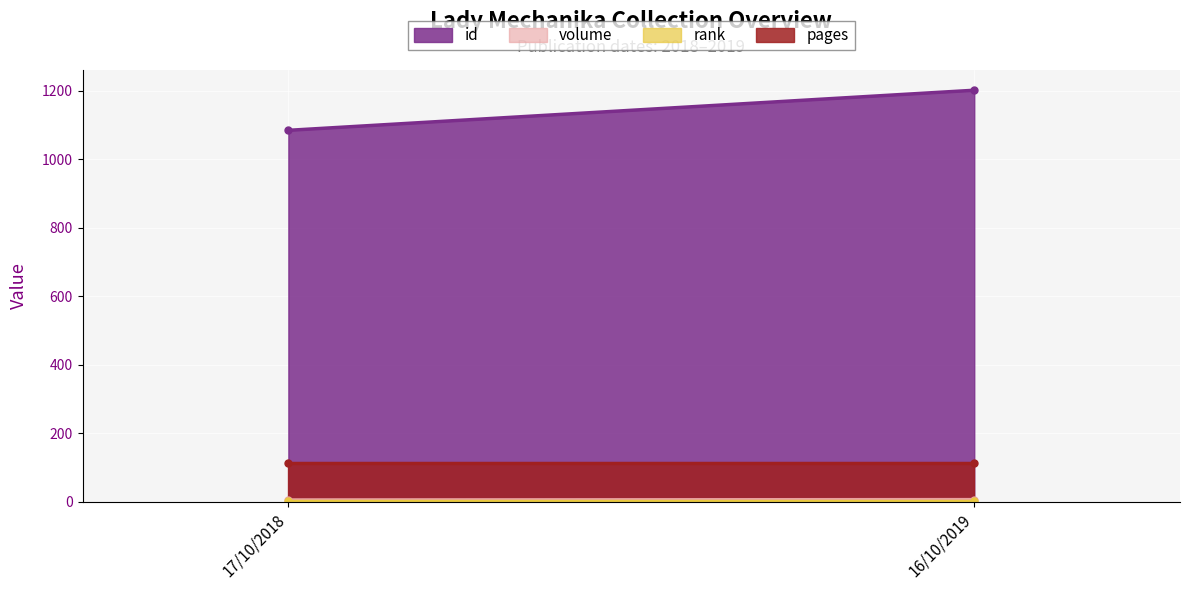

What is the difference between the maximum and minimum values in the id series?

117